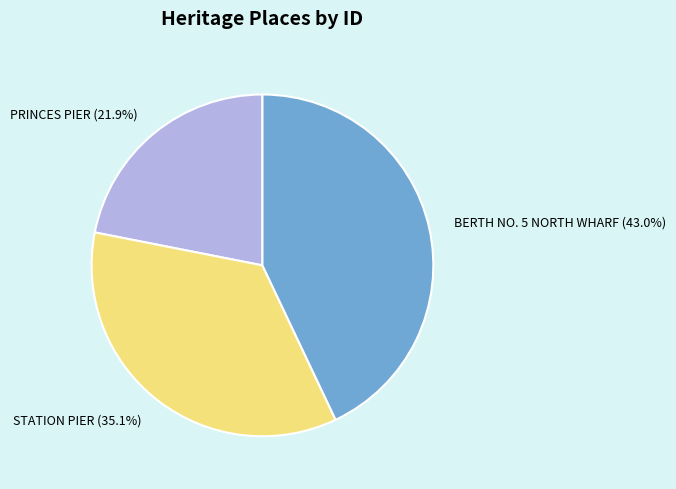

What percentage do STATION PIER and PRINCES PIER together represent?

57.0%